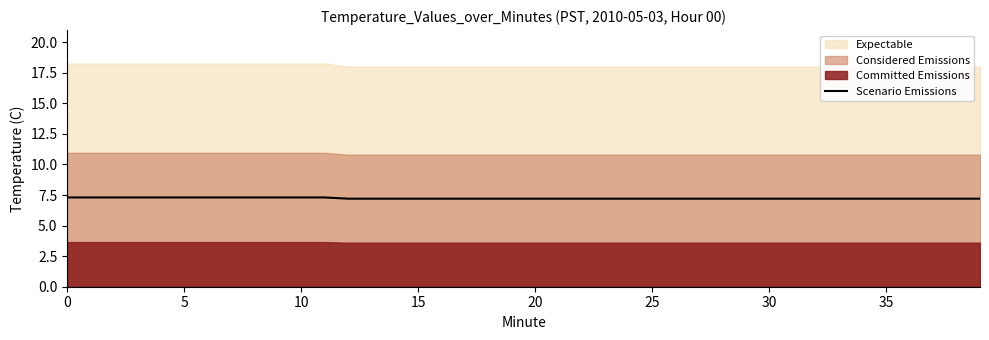

The value at 15 is 7.3. True or false?

True